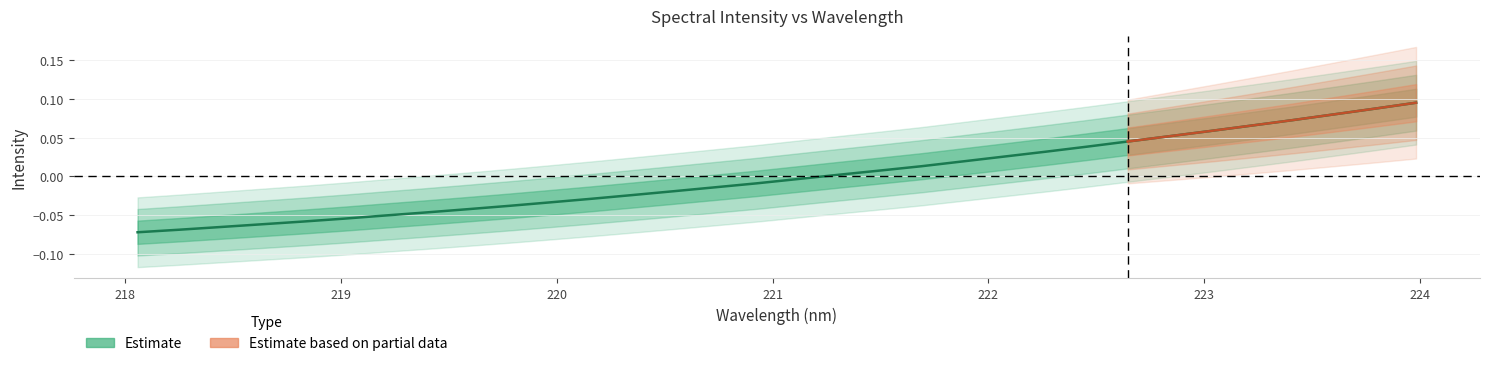

What is the smallest value displayed?

-0.1